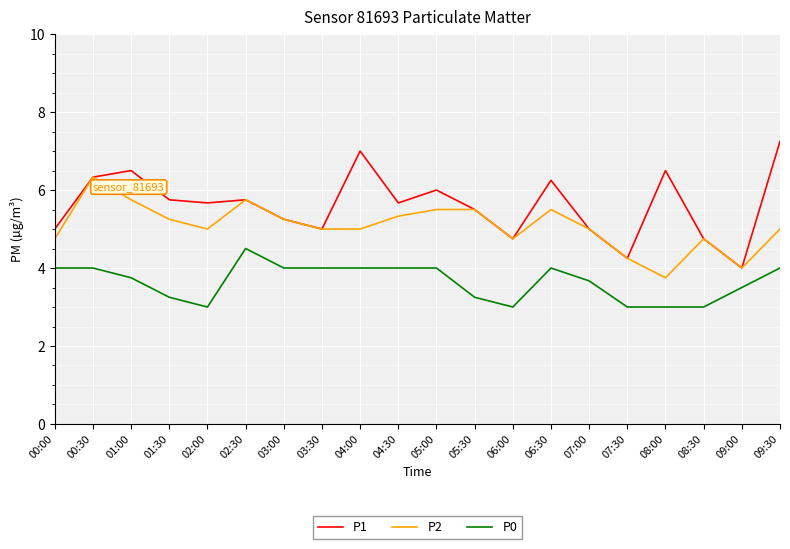

Which series has the widest spread of values?

P1